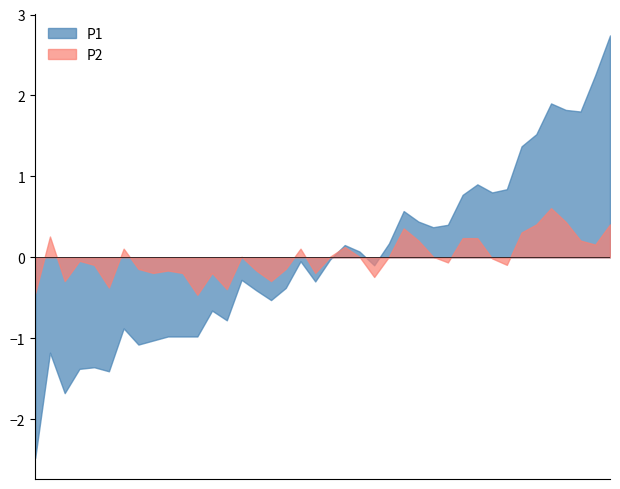

What is the minimum value shown in the chart?

-2.5